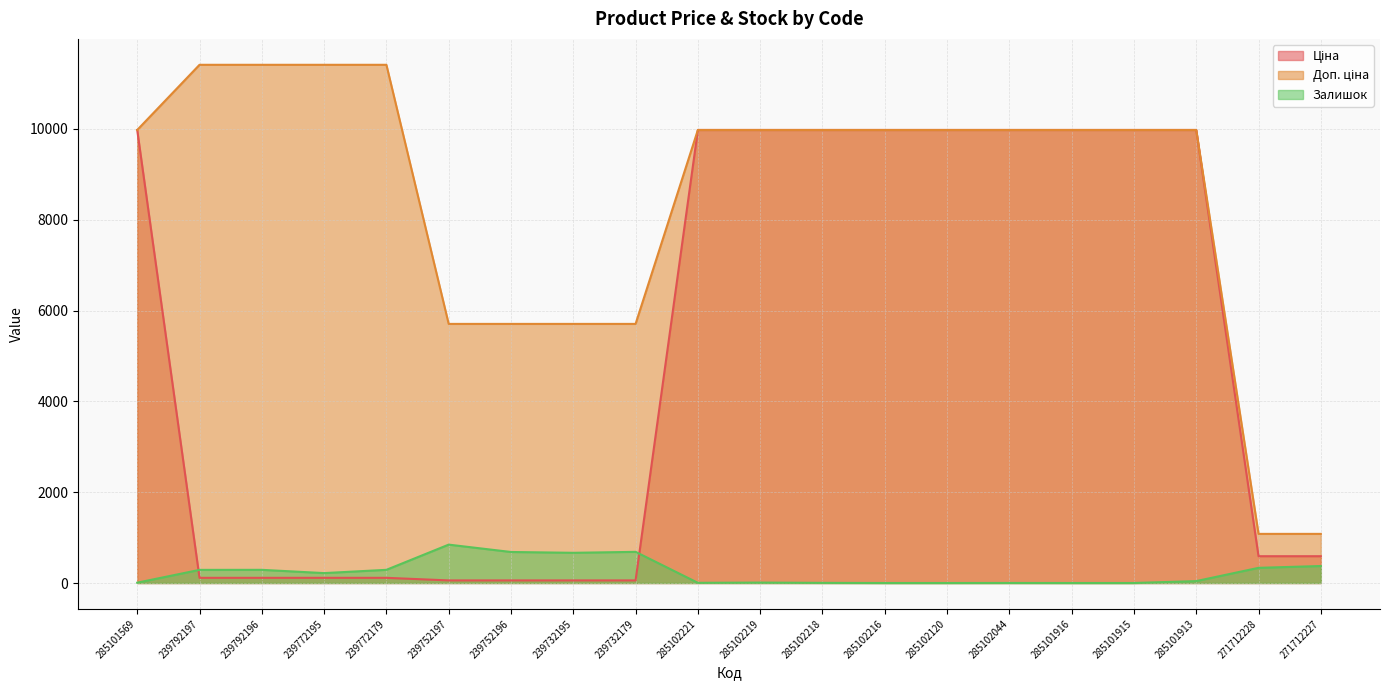

What is the maximum value for Залишок?

845.0